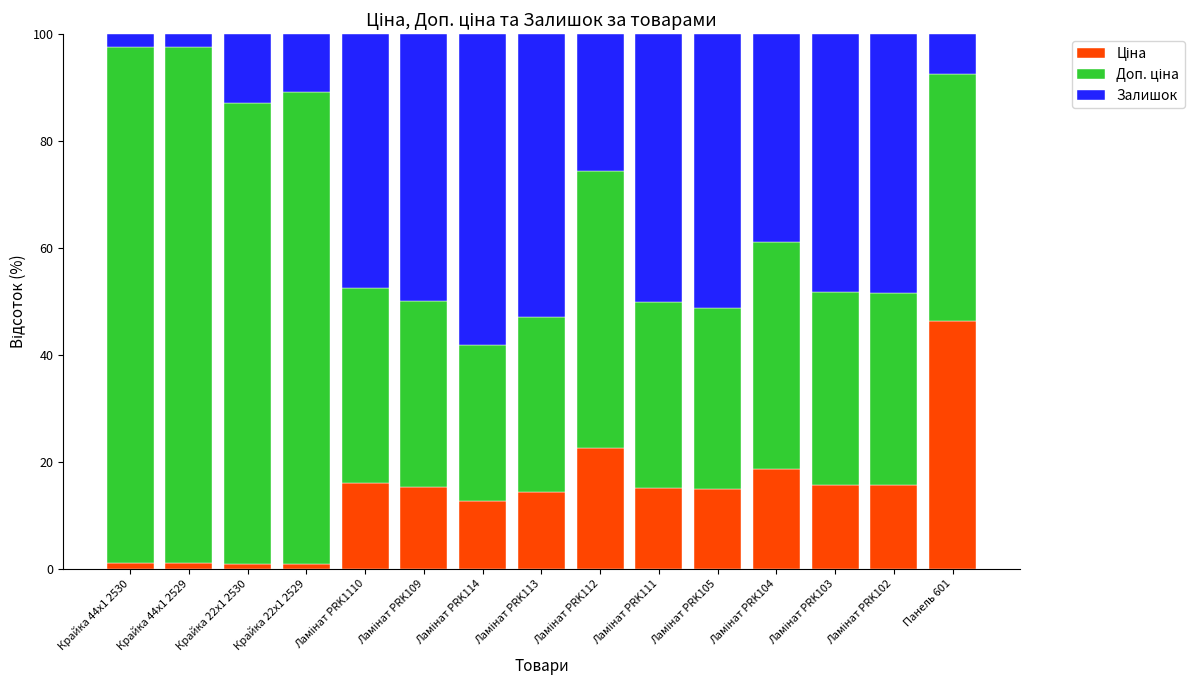

What is the label of the 8th bar from the left?

Ламінат PRK113